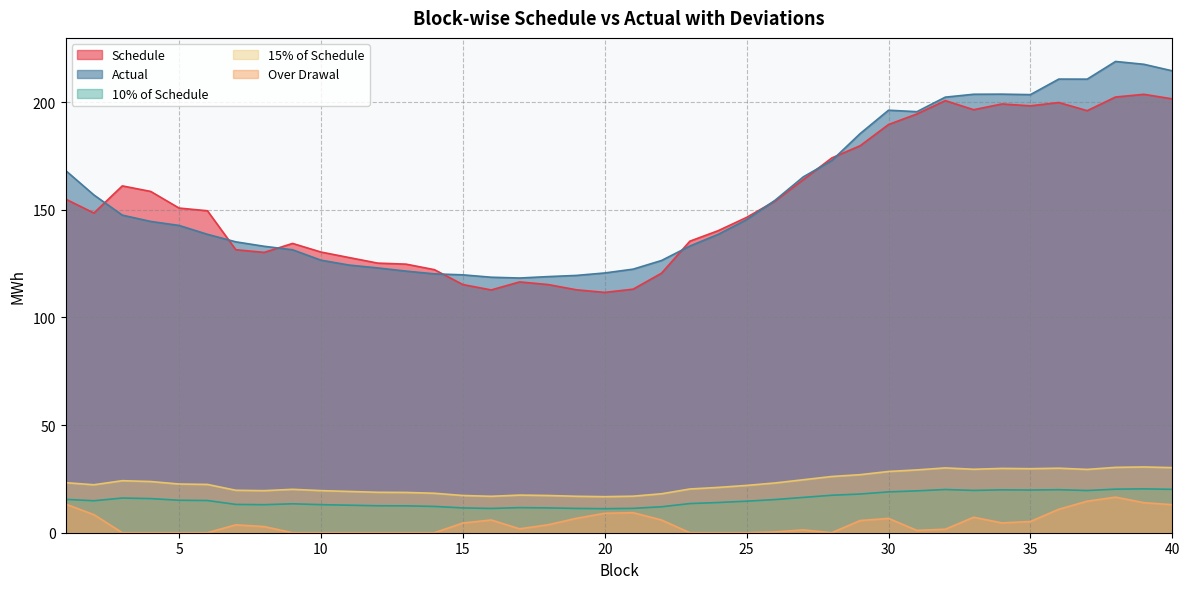

Which has a higher value, 22 or 34?

34